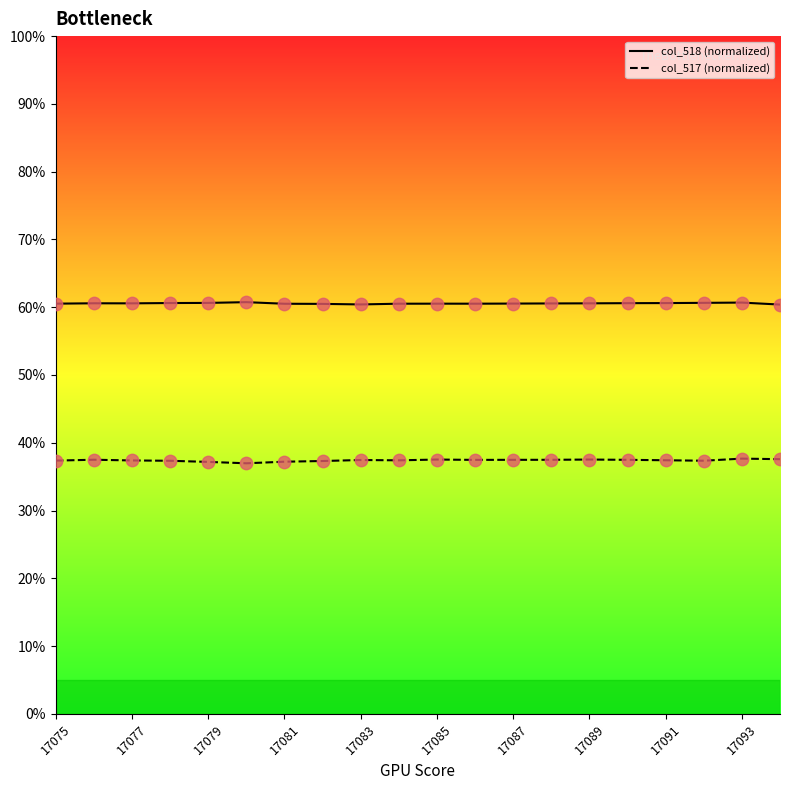

At how many categories does at least one series exceed 57?

20